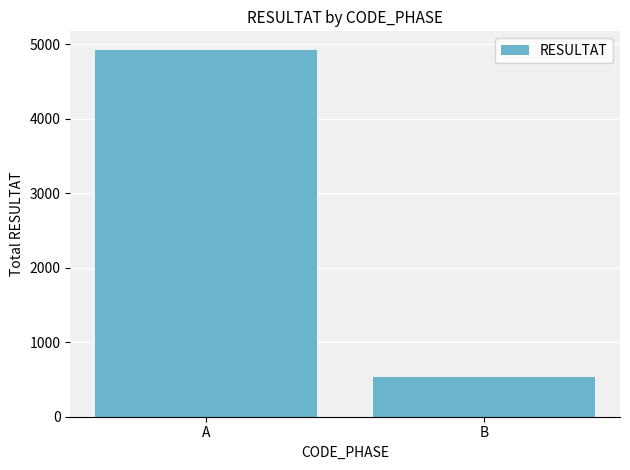

At which category does the chart reach its minimum across all series?

B